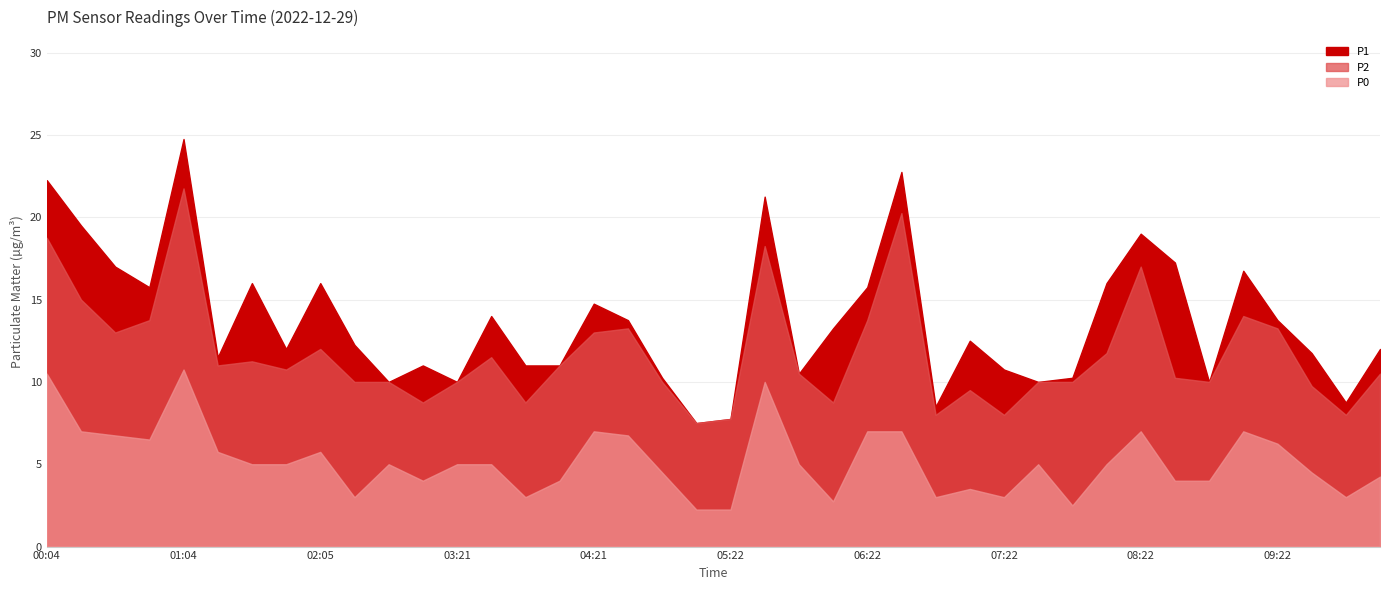

What are all the series names shown in the legend?

P1, P2, P0